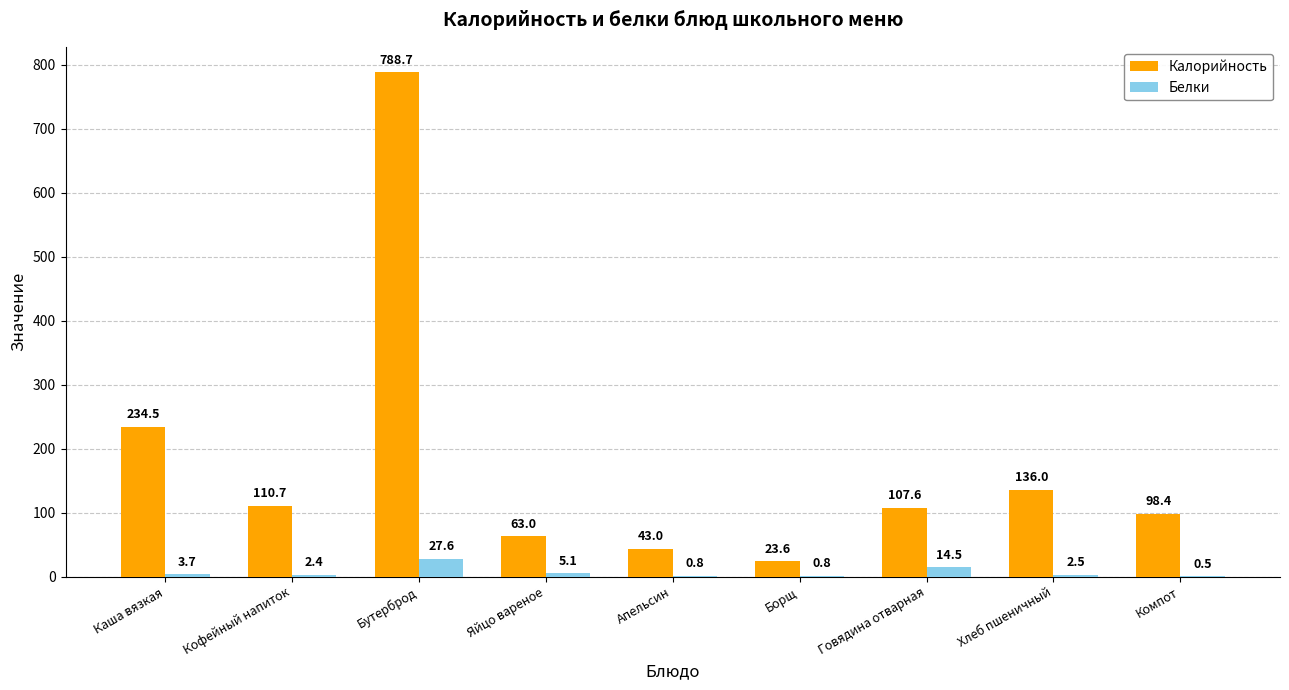

How many data points does each series have?

9